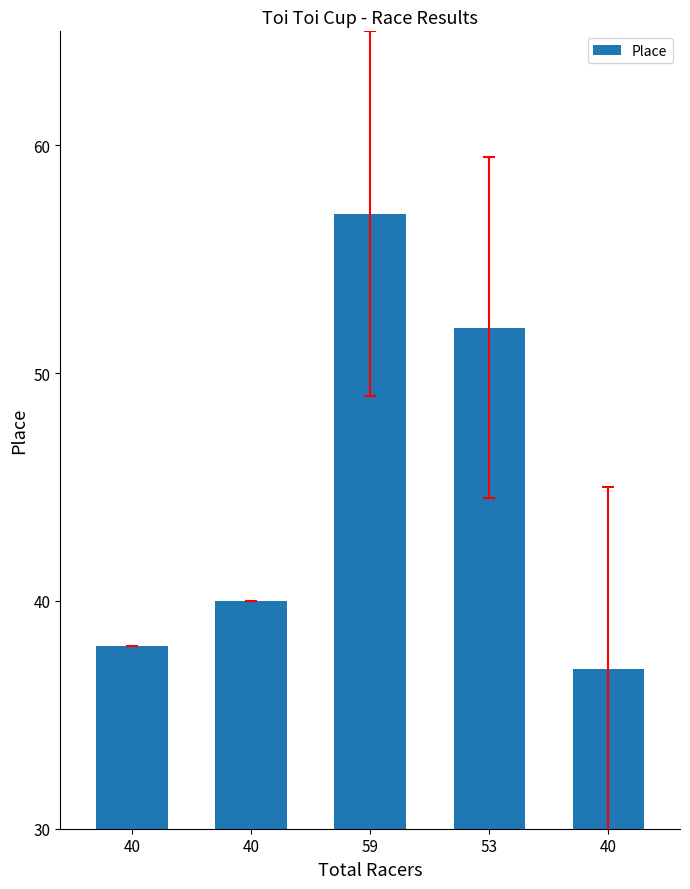

Reading left to right, transcribe all the data shown in this chart.

40=38	40=40	59=57	53=52	40=37